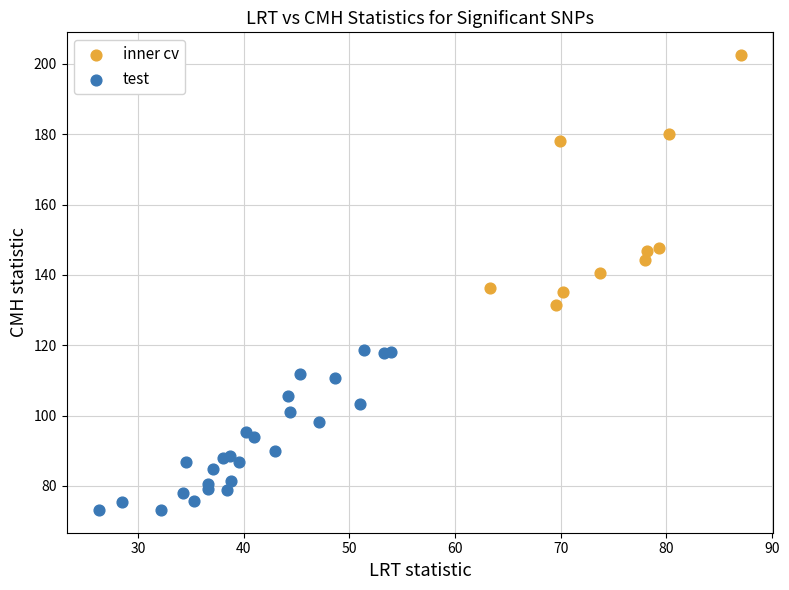

Which series reaches the maximum Y coordinate?

inner cv